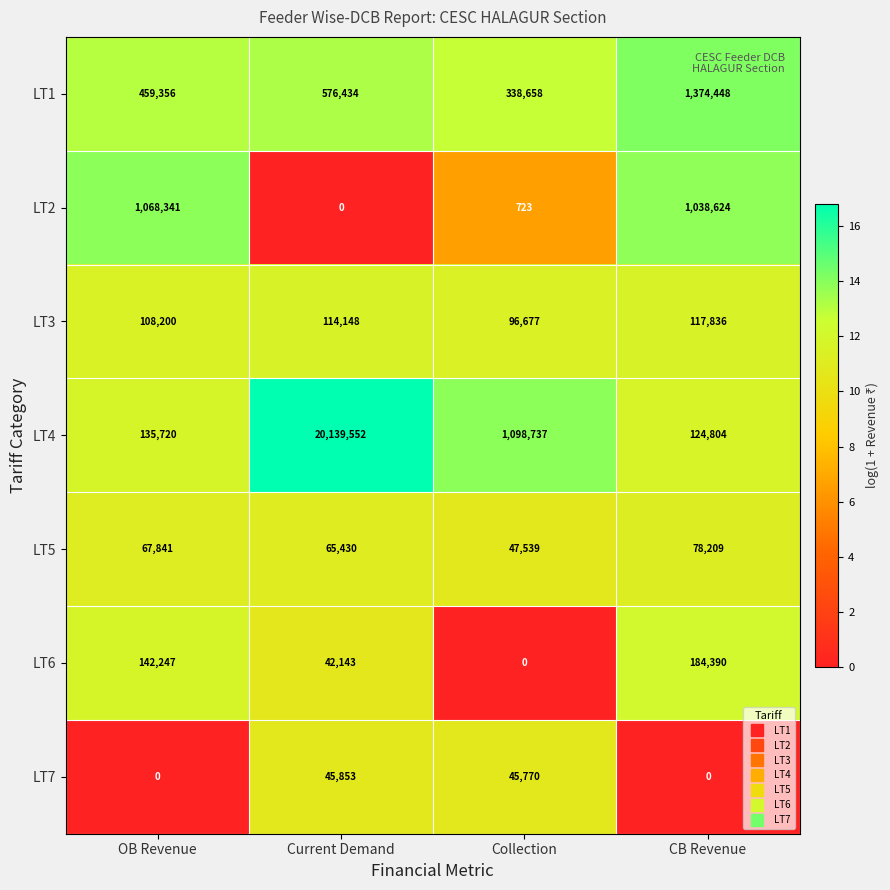

Which series changed the most between OB Revenue and Current Demand?

LT4